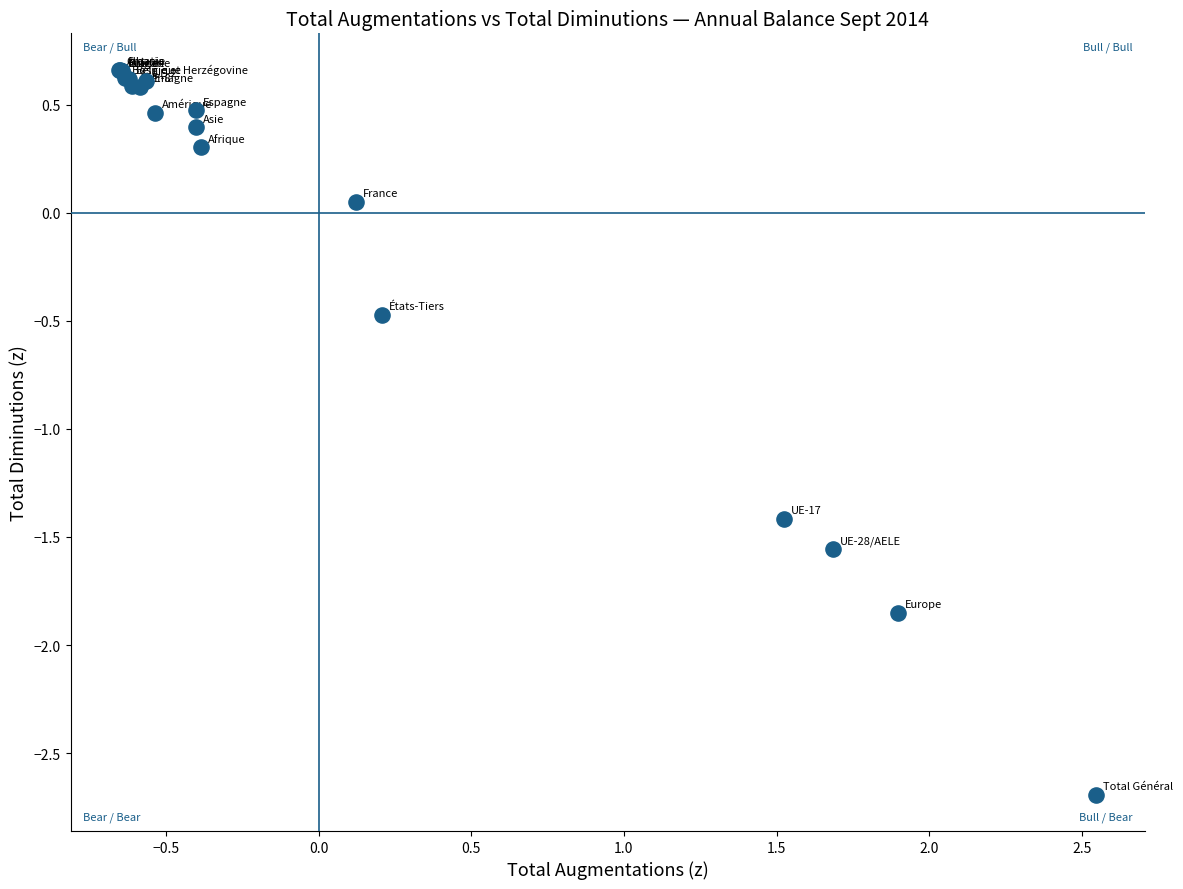

What Y value in the scatter plot is closest to -1?

-1.4